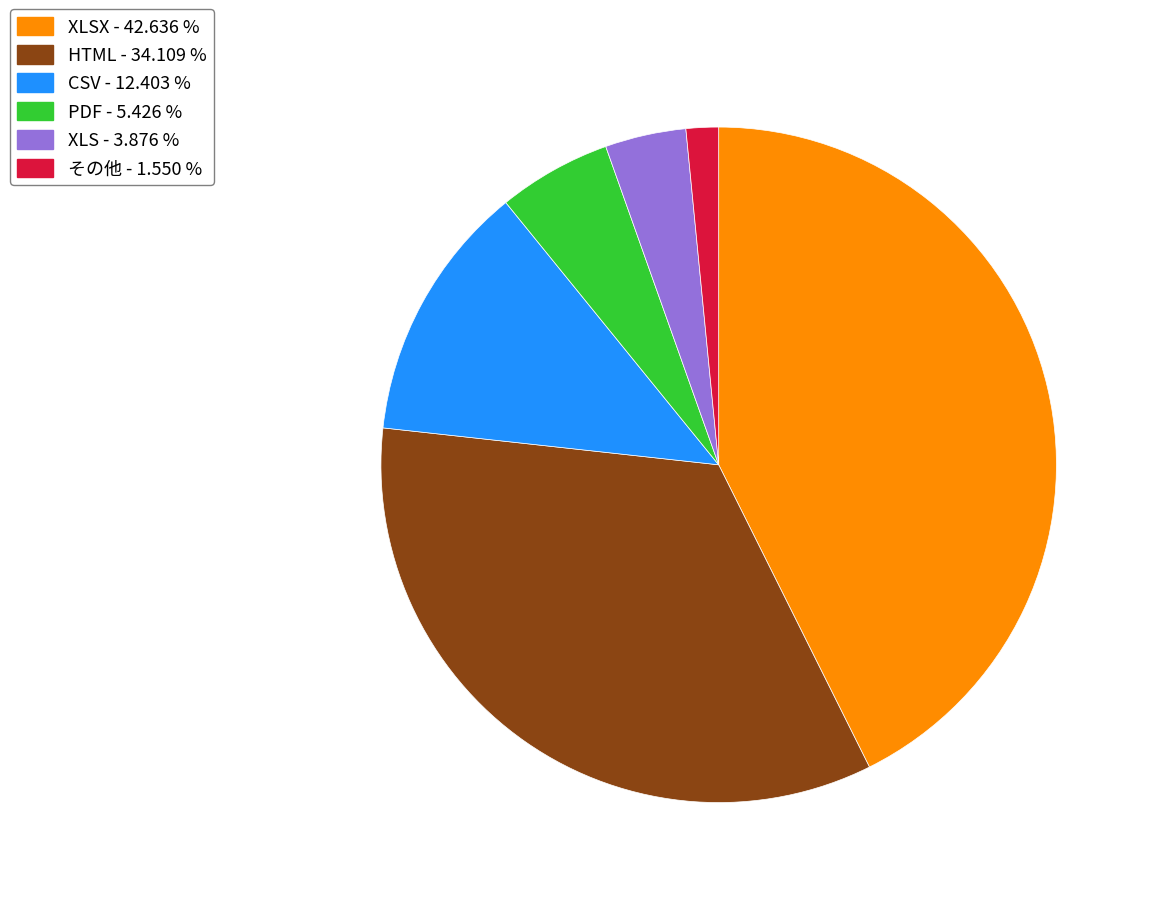

Is there any slice that represents more than half of the pie?

No